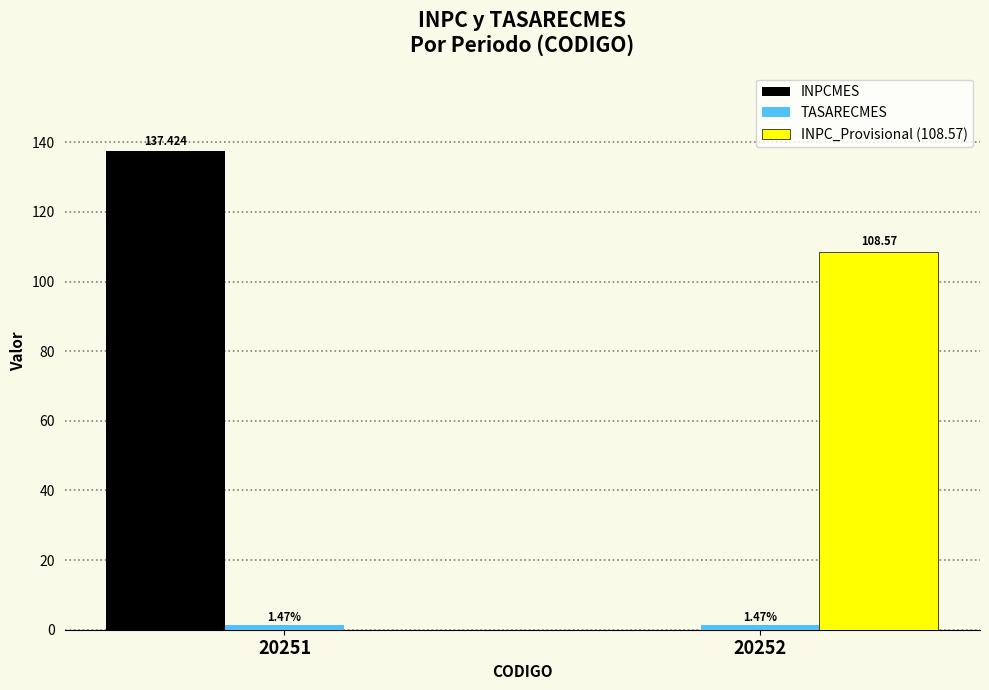

Which series changed the most between 20251 and 20252?

INPCMES